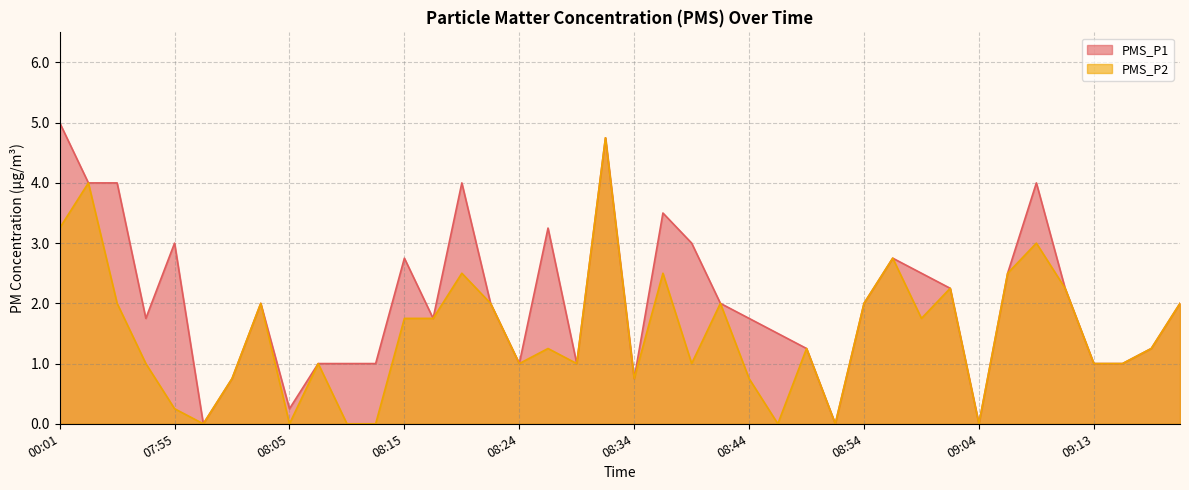

True or false: PMS_P1 has a value of 3.5 at 08:37.

True